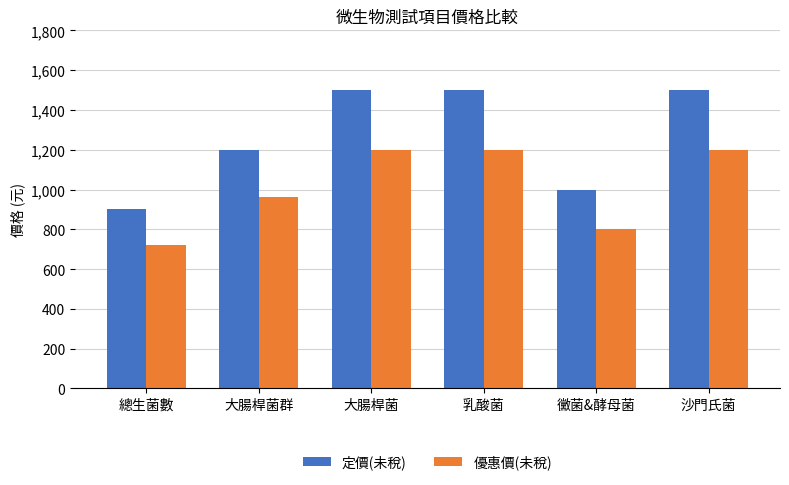

What is the lowest value of the 定價(未稅) series?

900